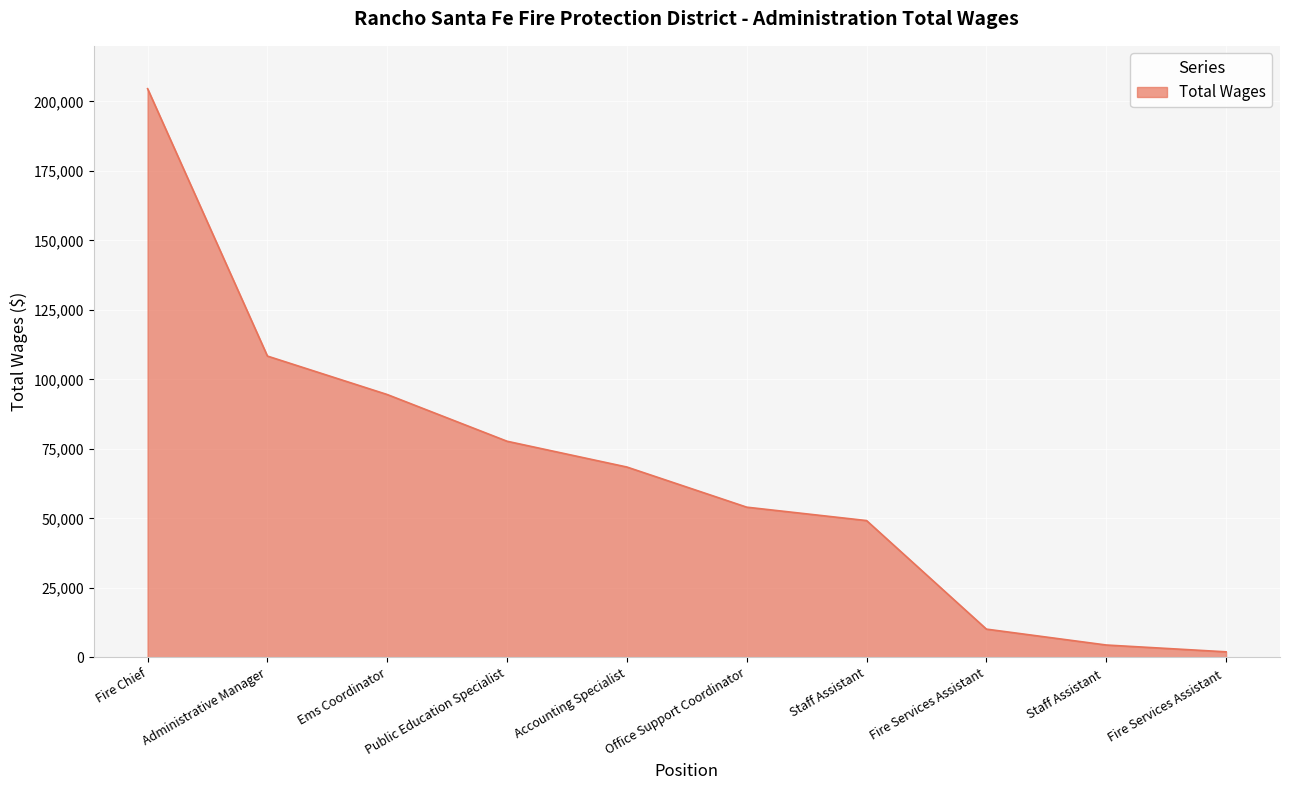

List the labels in order of value, largest first.

Fire Chief, Administrative Manager, Ems Coordinator, Public Education Specialist, Accounting Specialist, Office Support Coordinator, Staff Assistant, Fire Services Assistant, Staff Assistant , Fire Services Assistant 